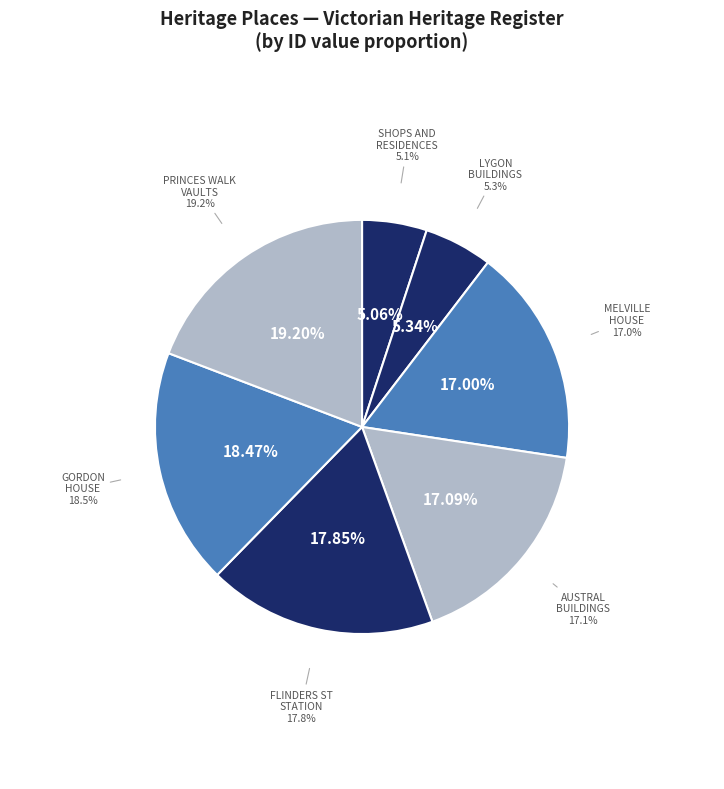

Count the number of slices in the pie.

7